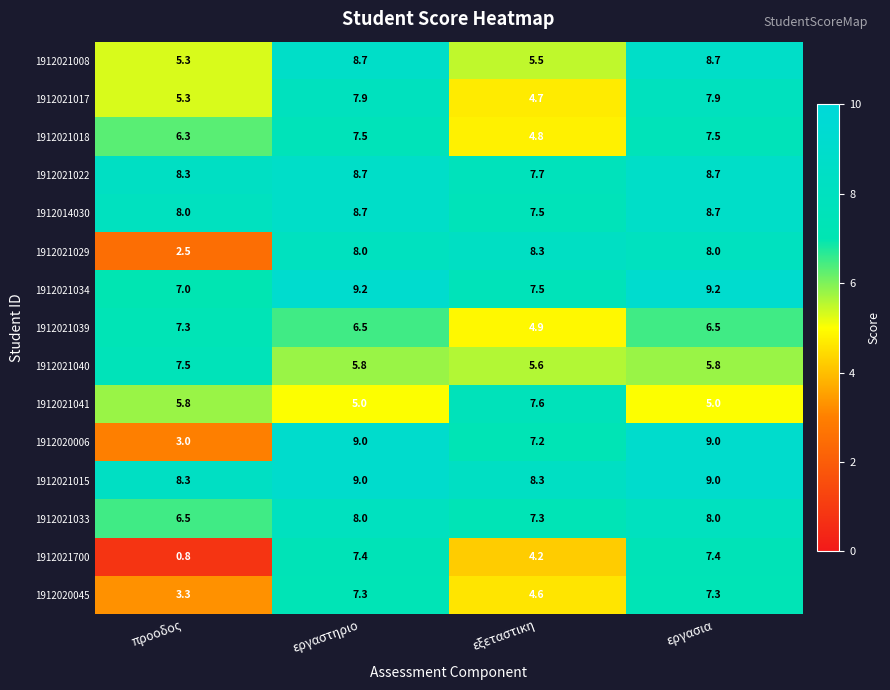

What is the smallest value displayed?

0.8